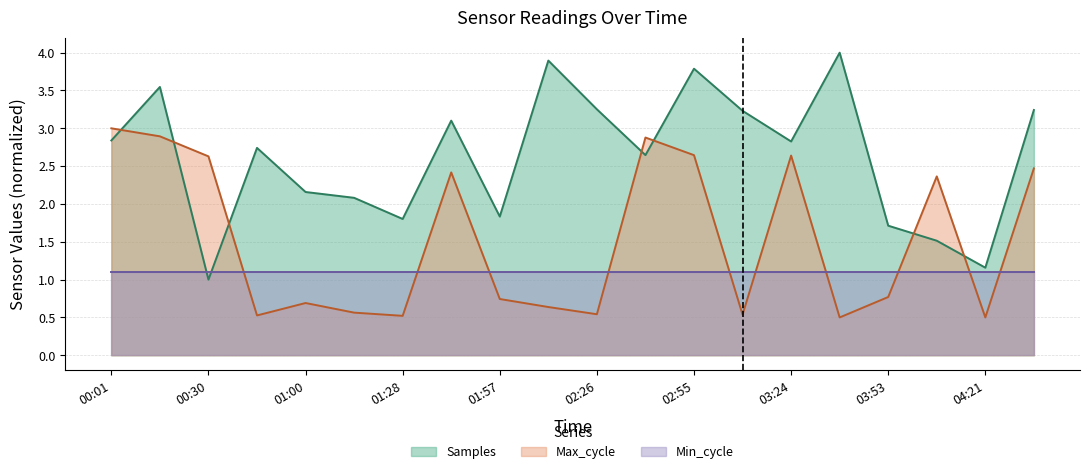

At how many categories does at least one series exceed 1?

20